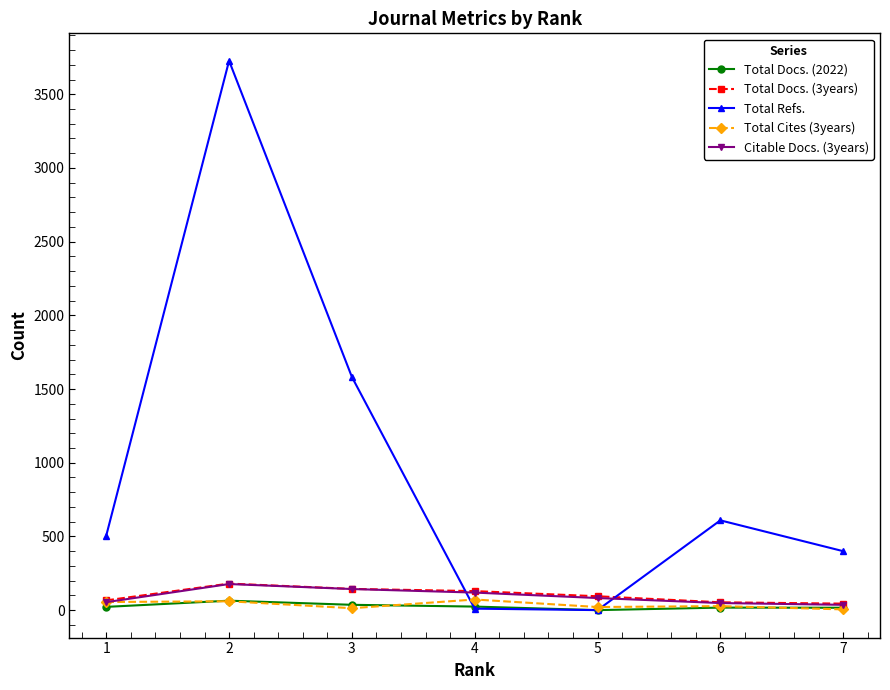

True or false: Citable Docs. (3years) has more than 0 points higher than both neighbors.

True